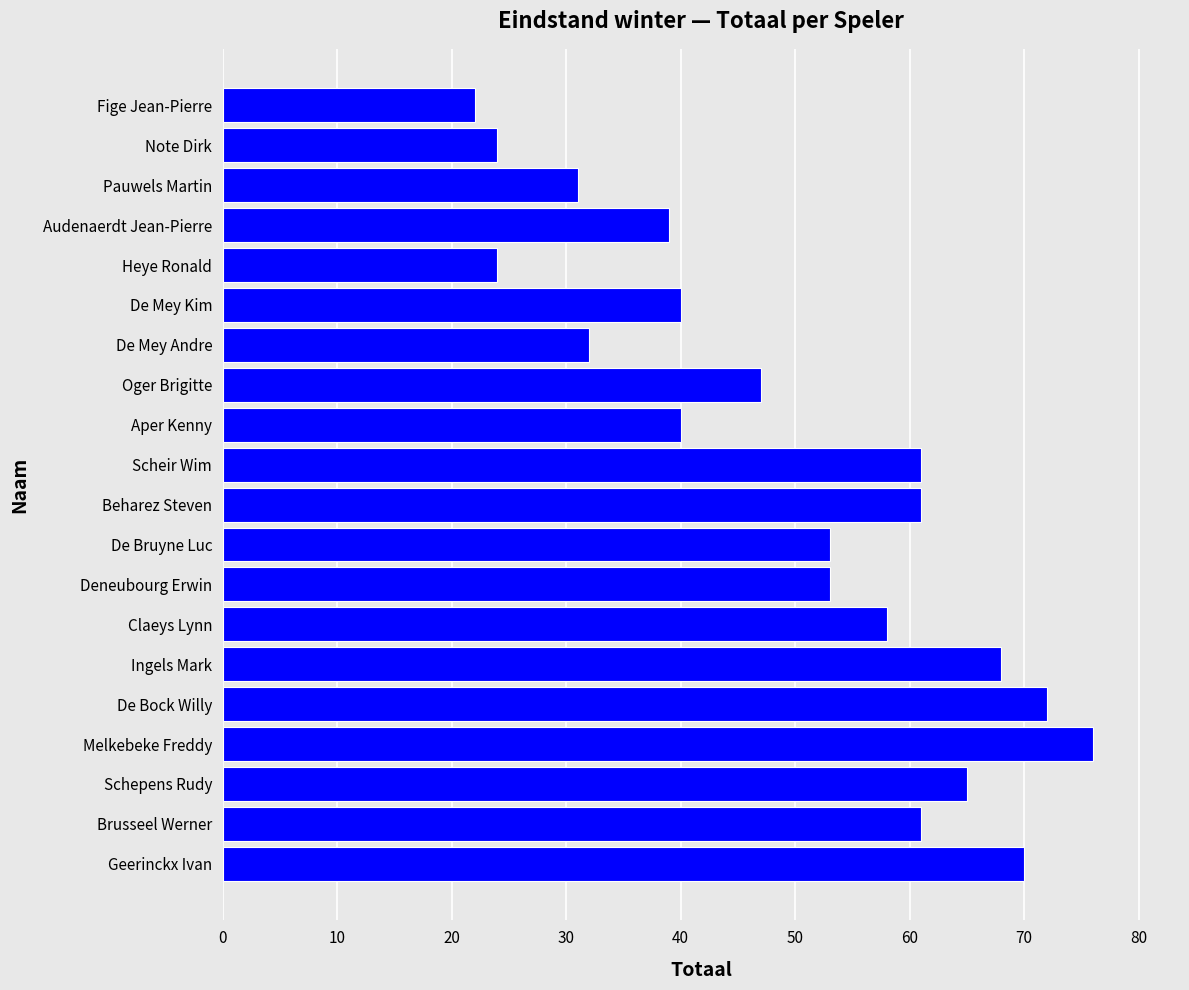

What is the label of the 2nd bar from the top?

Note Dirk